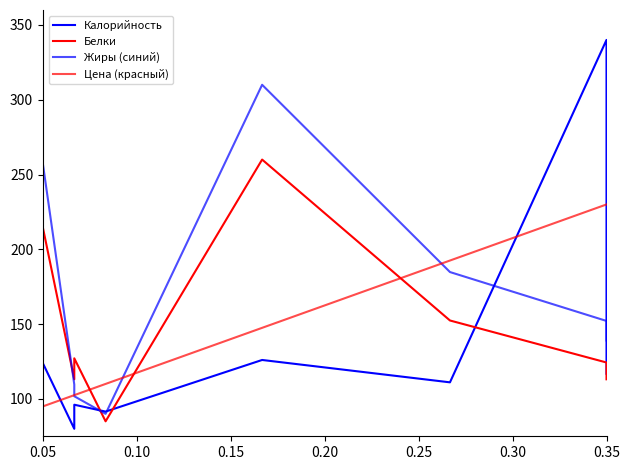

Which has a higher value, 0.35 or 0.15?

0.35